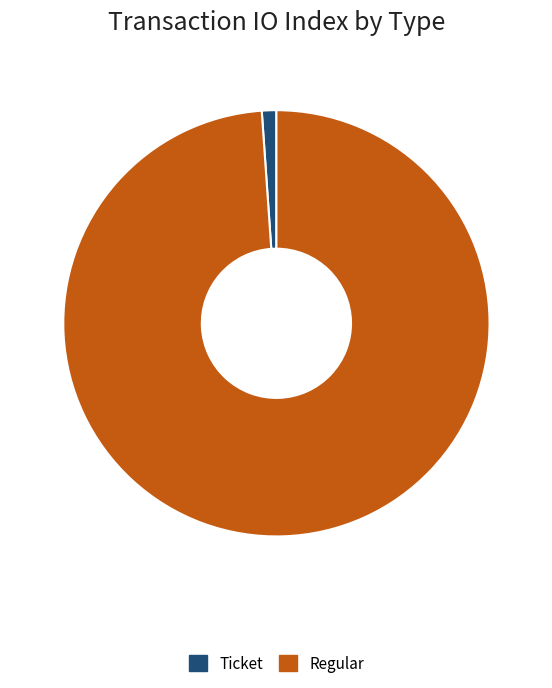

The Regular slice represents 92% of the pie. True or false?

False